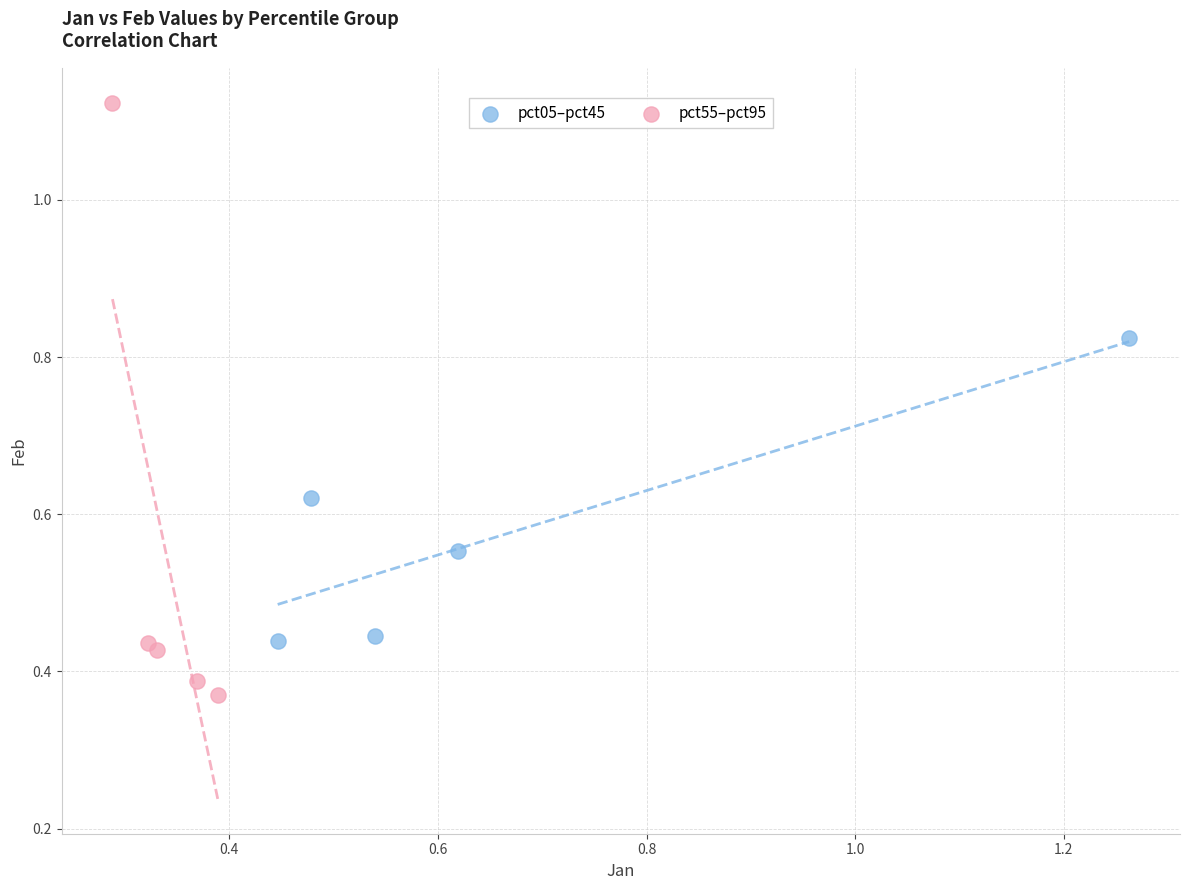

Which series has the widest spread of Y values?

pct55–pct95